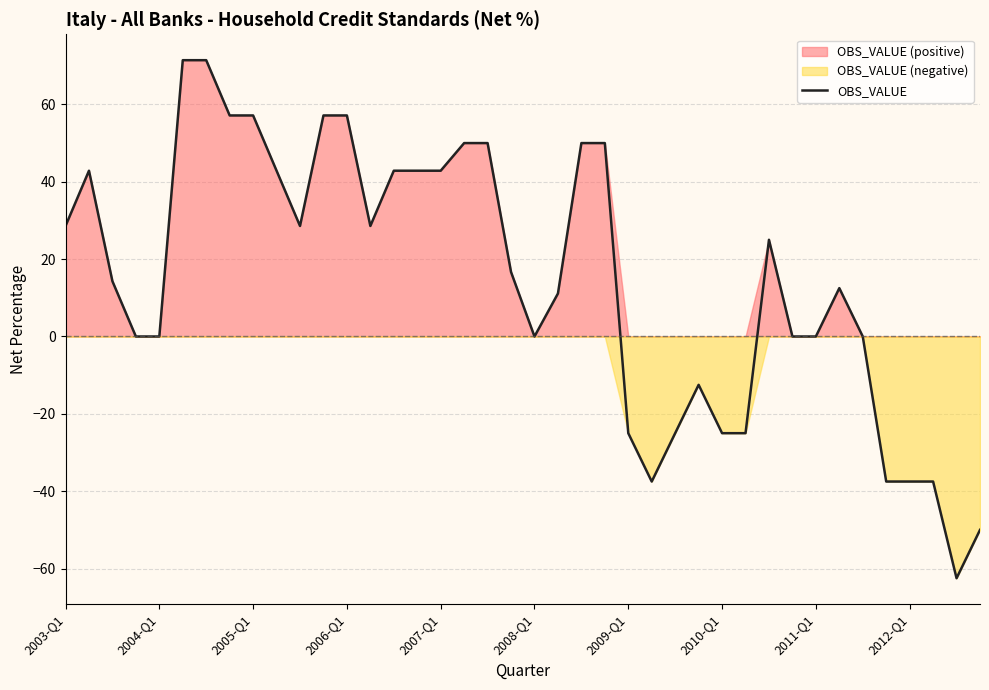

Where is the first local minimum?

10